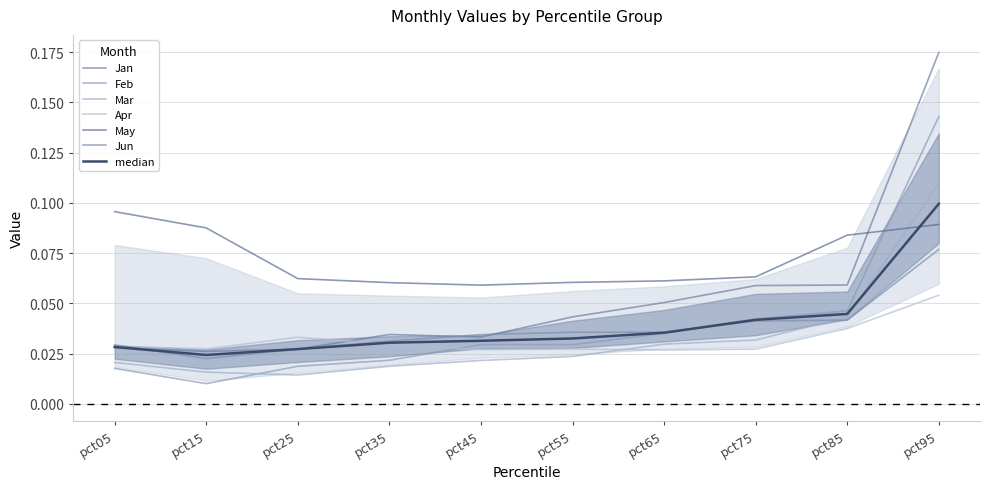

Where is the first local minimum for Jan?

pct15